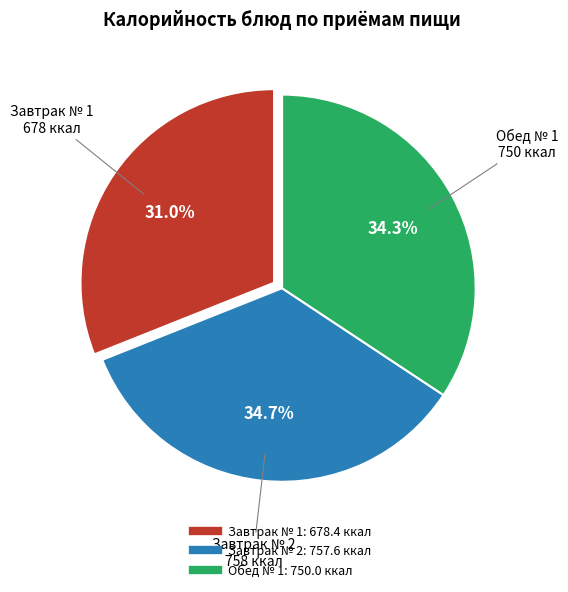

Does any single category account for the majority?

No